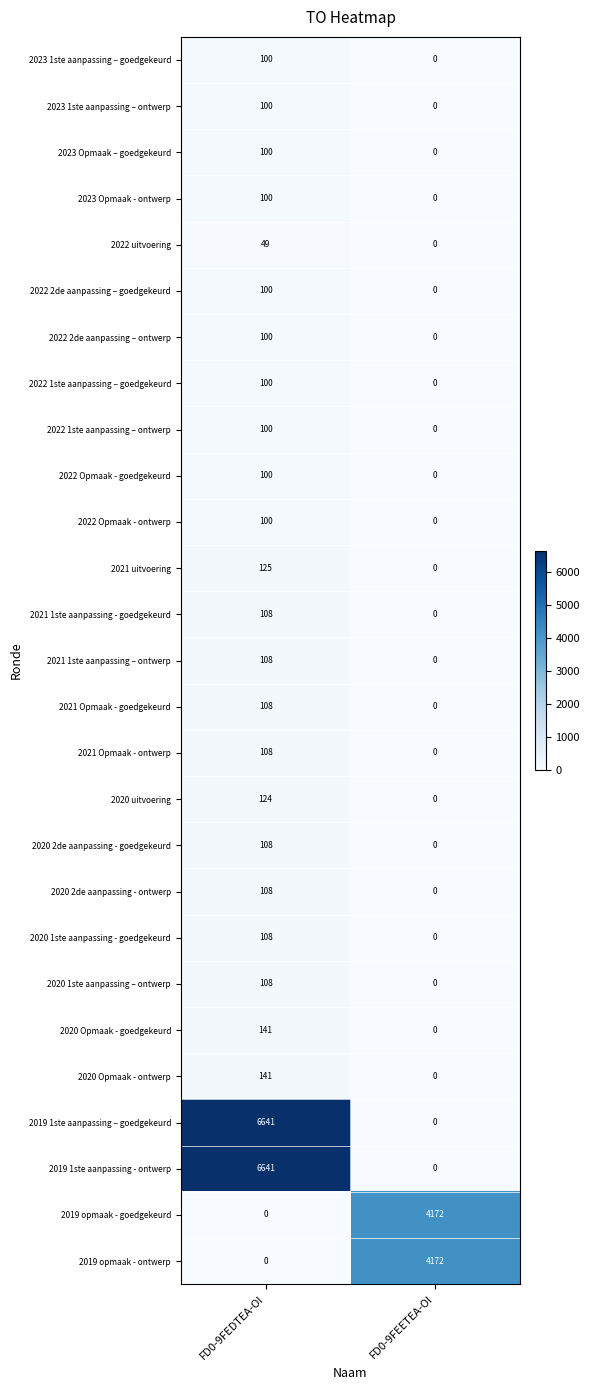

At which label is 2019 opmaak - ontwerp closest to 2086?

FD0-9FEDTEA-OI